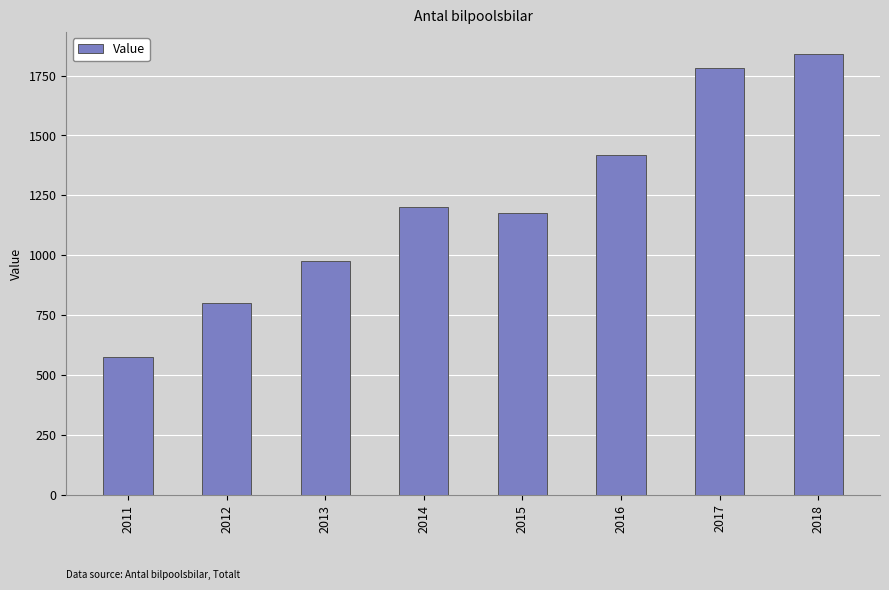

What is the minimum value shown in the chart?

575